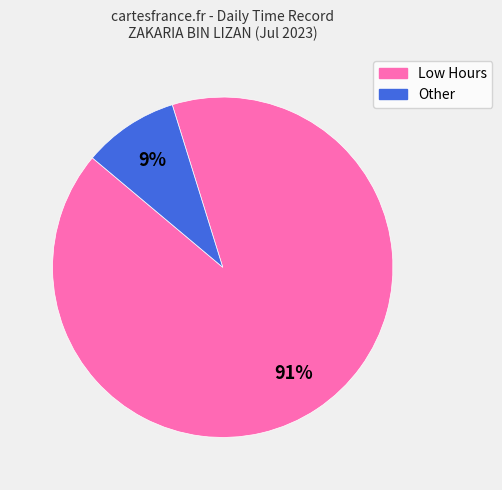

Does any single category account for the majority?

Yes